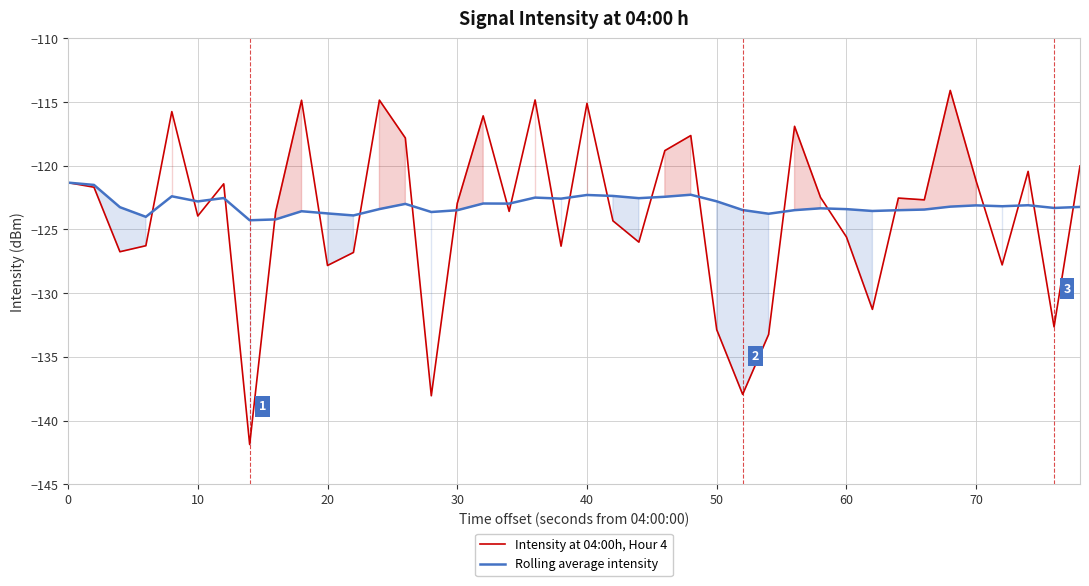

What is the difference between the maximum and minimum values in the Rolling average intensity series?

3.0